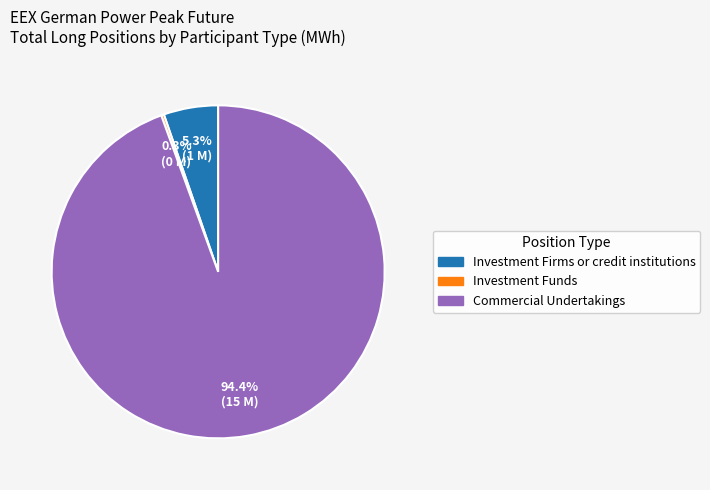

Do Commercial Undertakings and Investment Firms or credit institutions together represent more than half of the pie?

Yes